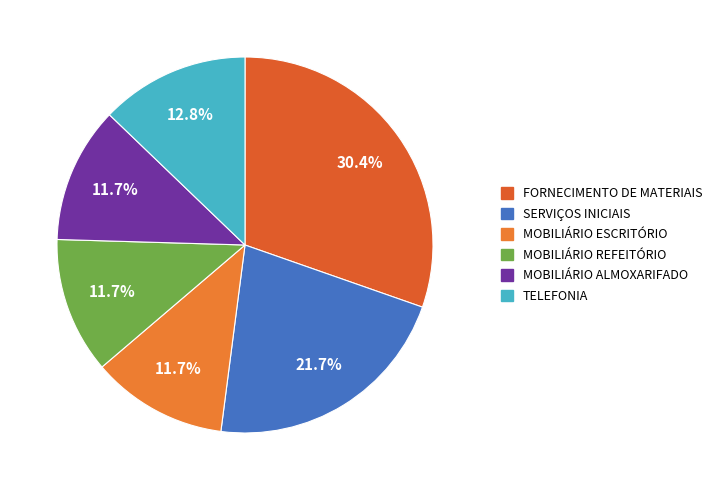

To the nearest percent, what portion does MOBILIÁRIO REFEITÓRIO represent?

12%